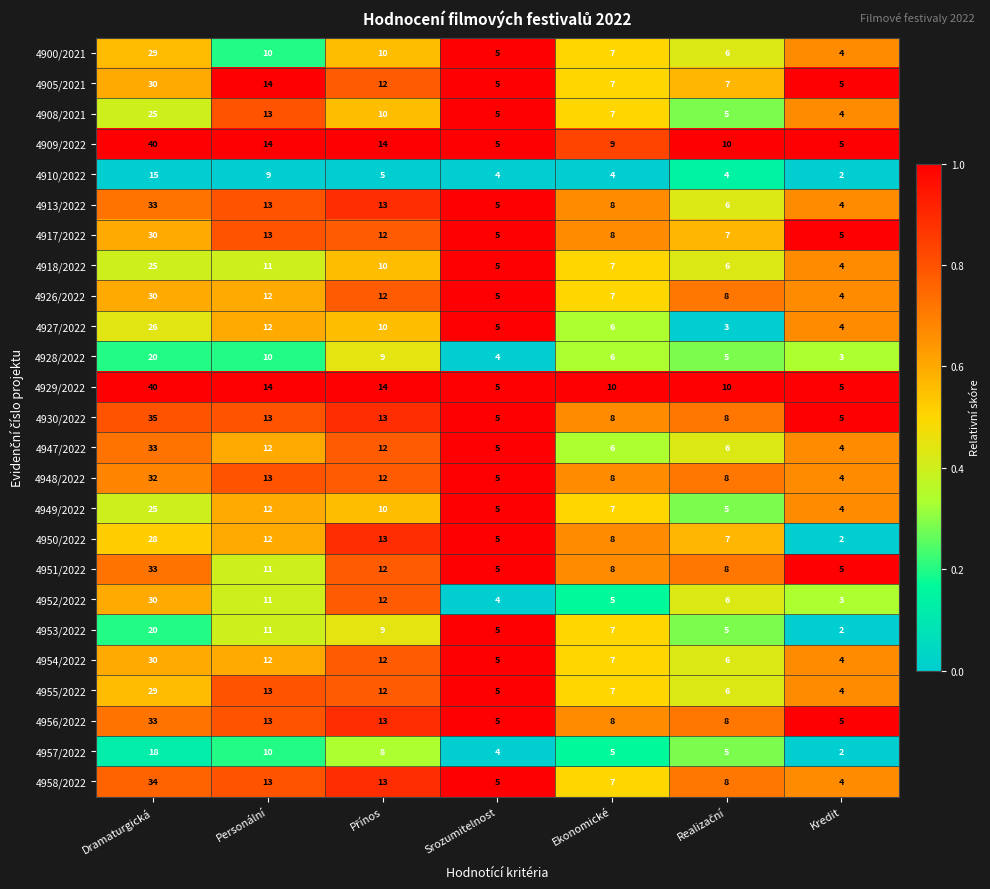

The 4918/2022 series shows 4 at Kredit. True or false?

True